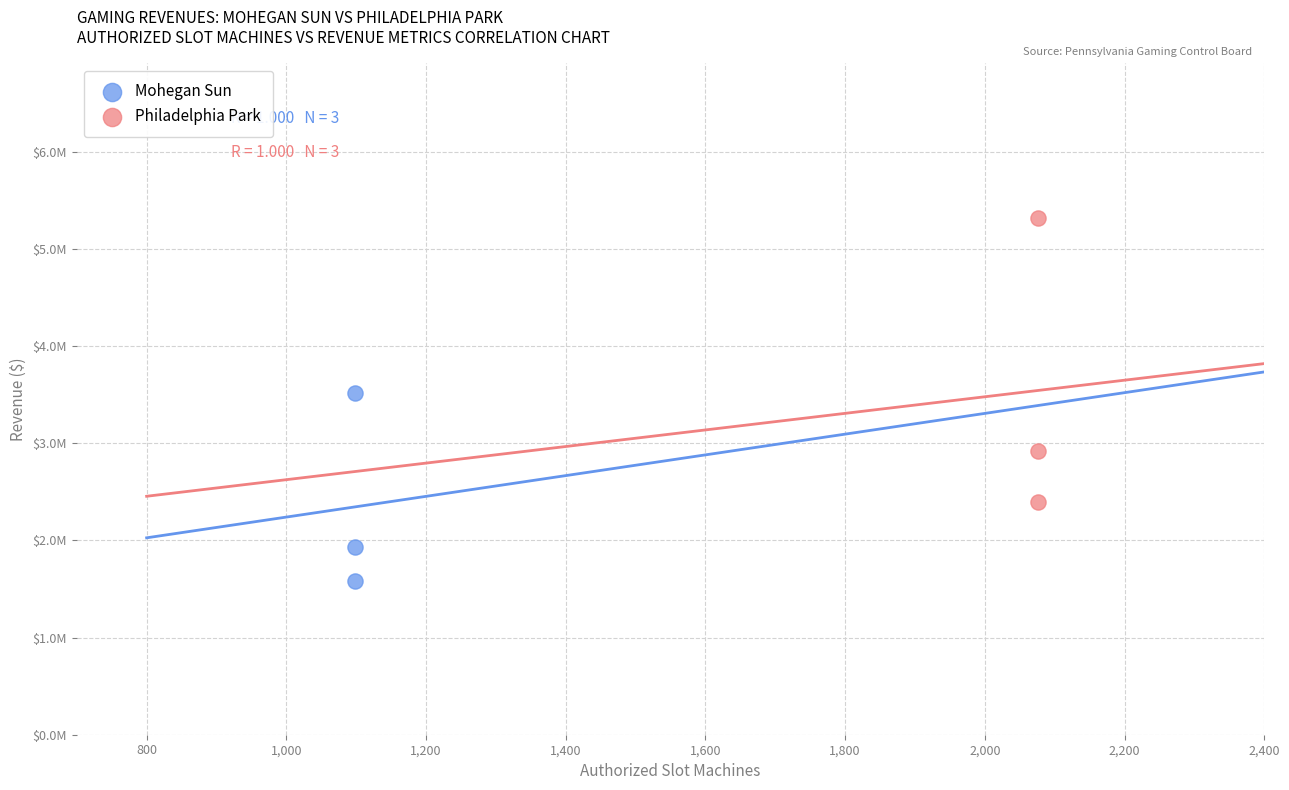

Which series has the largest Y range (max minus min)?

Philadelphia Park